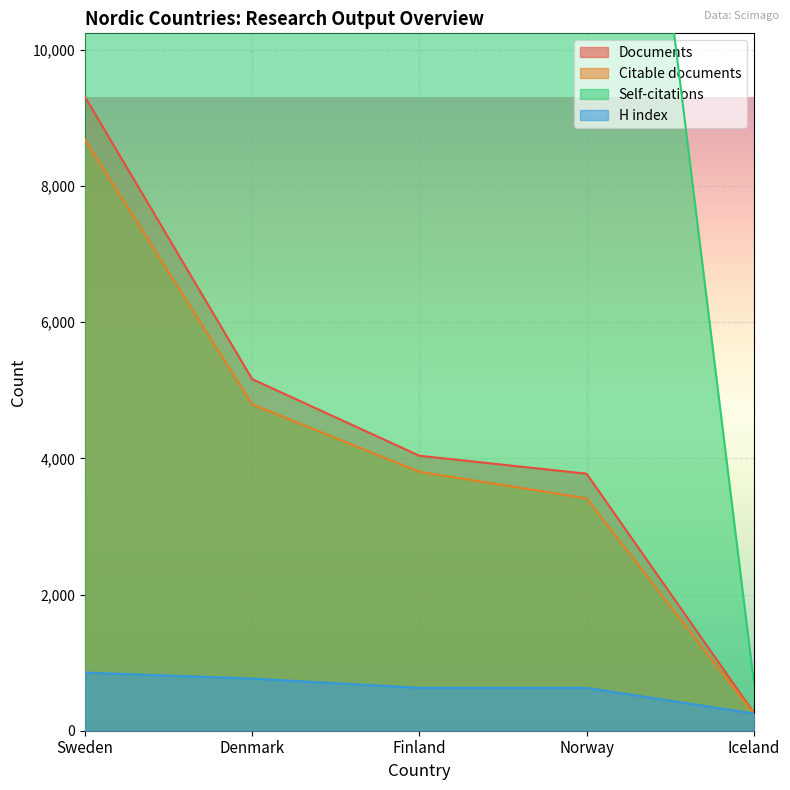

What is the spread (max minus min) of values at Iceland?

473